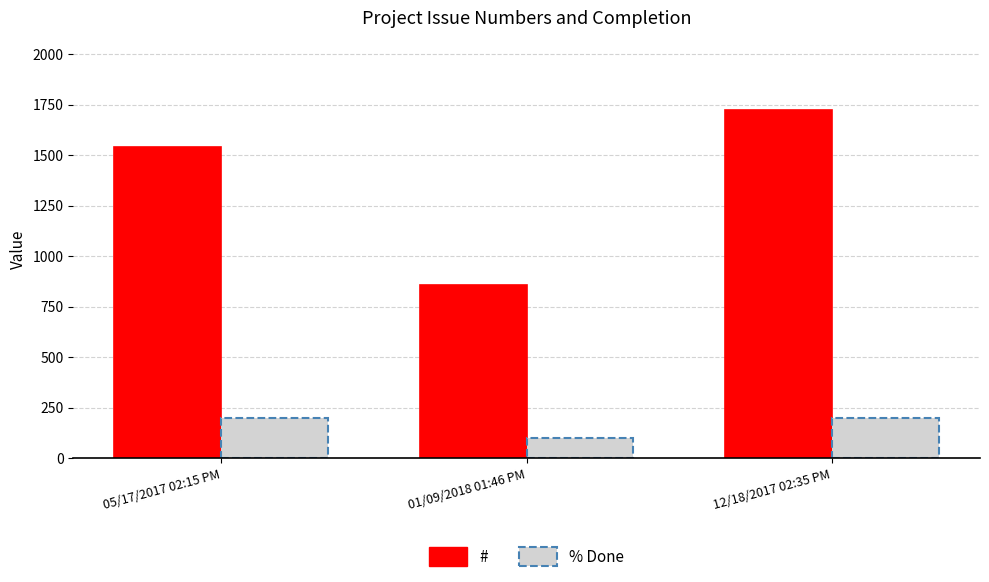

What is the label of the 2nd bar from the right?

01/09/2018 01:46 PM